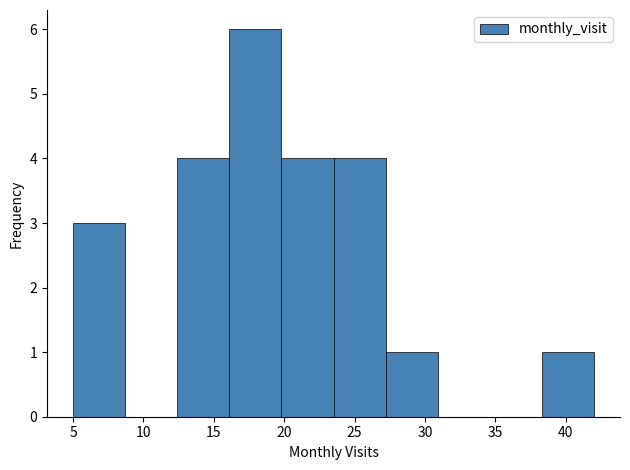

Reading left to right, list every bar in this chart as the range it spans on the x-axis followed by its height. Neither the bar edges nor the heights are printed on the chart, so give them approximately, as read against the axes.

5.0 to 8.7: 3
8.7 to 12.4: 0
12.4 to 16.1: 4
16.1 to 19.8: 6
19.8 to 23.5: 4
23.5 to 27.2: 4
27.2 to 30.9: 1
30.9 to 34.6: 0
34.6 to 38.3: 0
38.3 to 42.0: 1